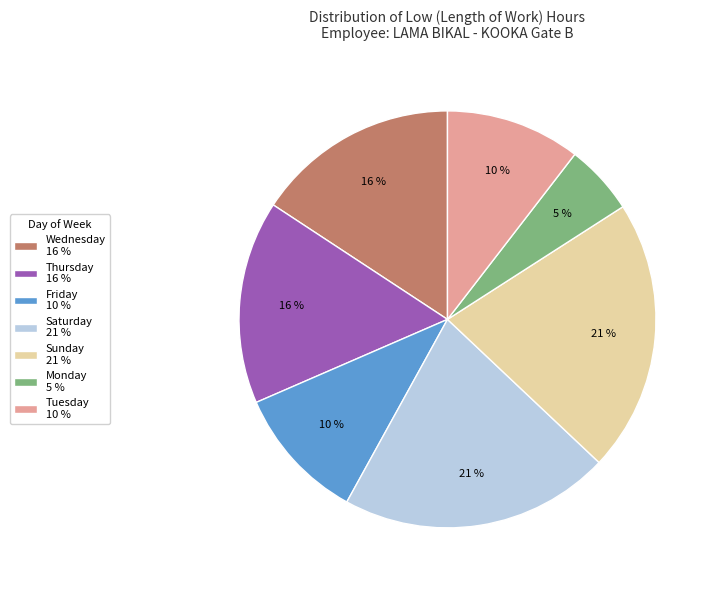

Do Tuesday 10 % and Saturday 21 % together represent more than half of the pie?

No